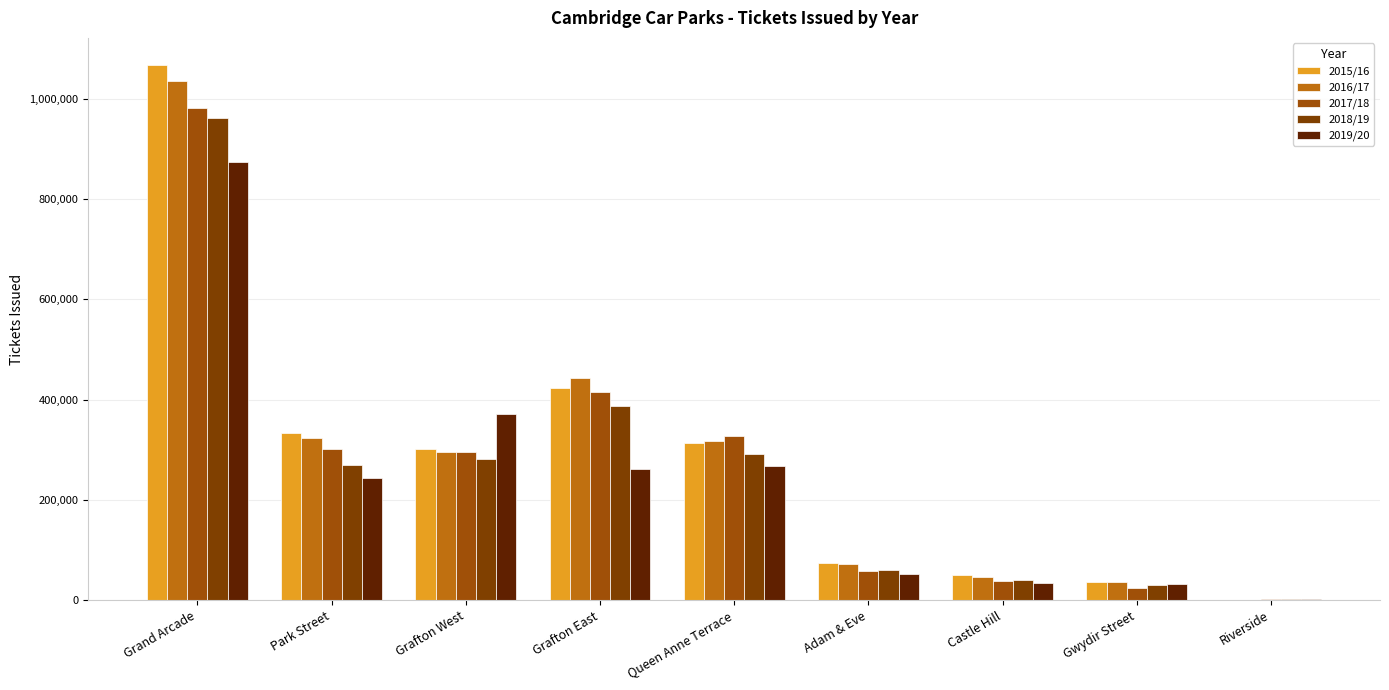

Which series changed the most between Grafton West and Gwydir Street?

2019/20